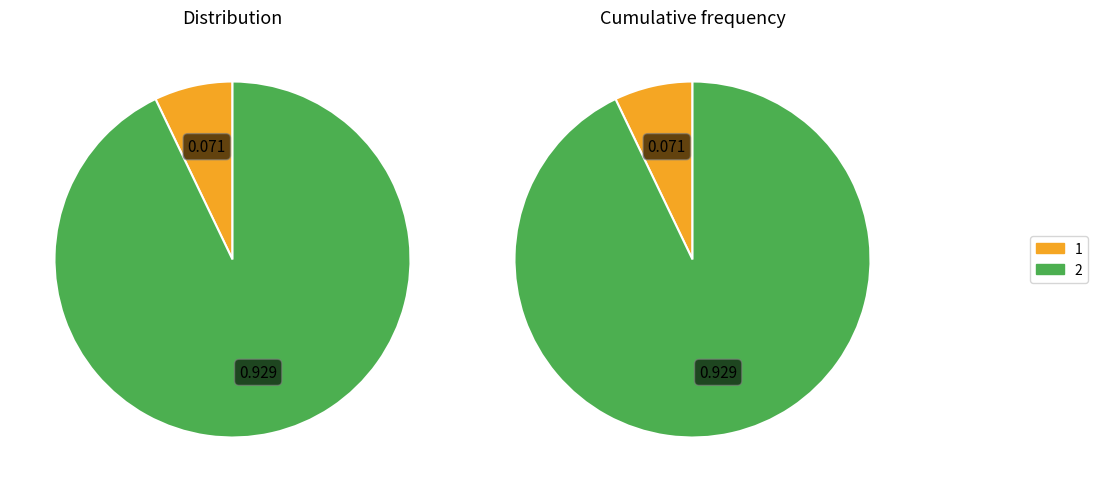

Is there a majority slice in this chart?

Yes